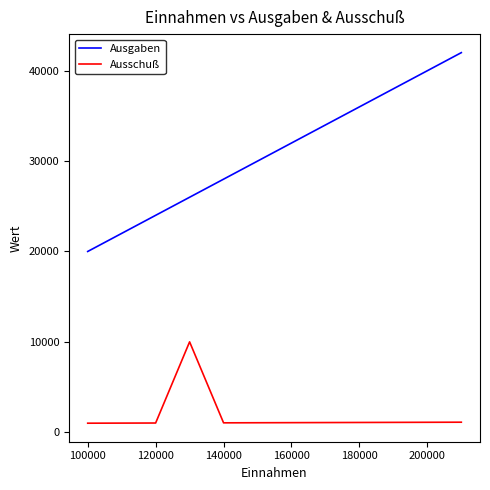

What are all the series names shown in the legend?

Ausgaben, Ausschuß